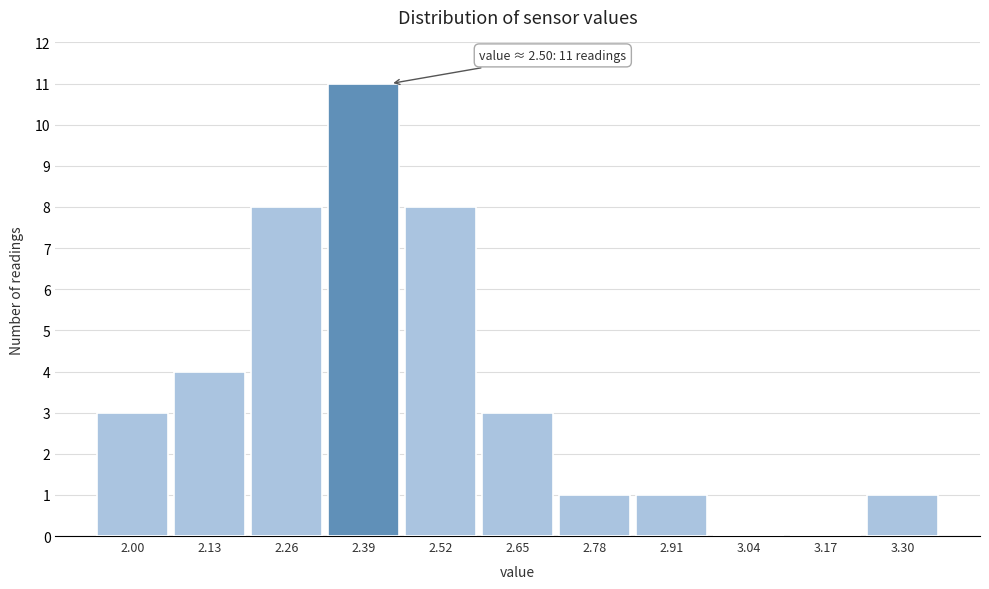

Reading left to right, extract all data points from this chart.

2.00=3	2.13=4	2.26=8	2.39=11	2.52=8	2.65=3	2.78=1	2.91=1	3.04=0	3.17=0	3.30=1